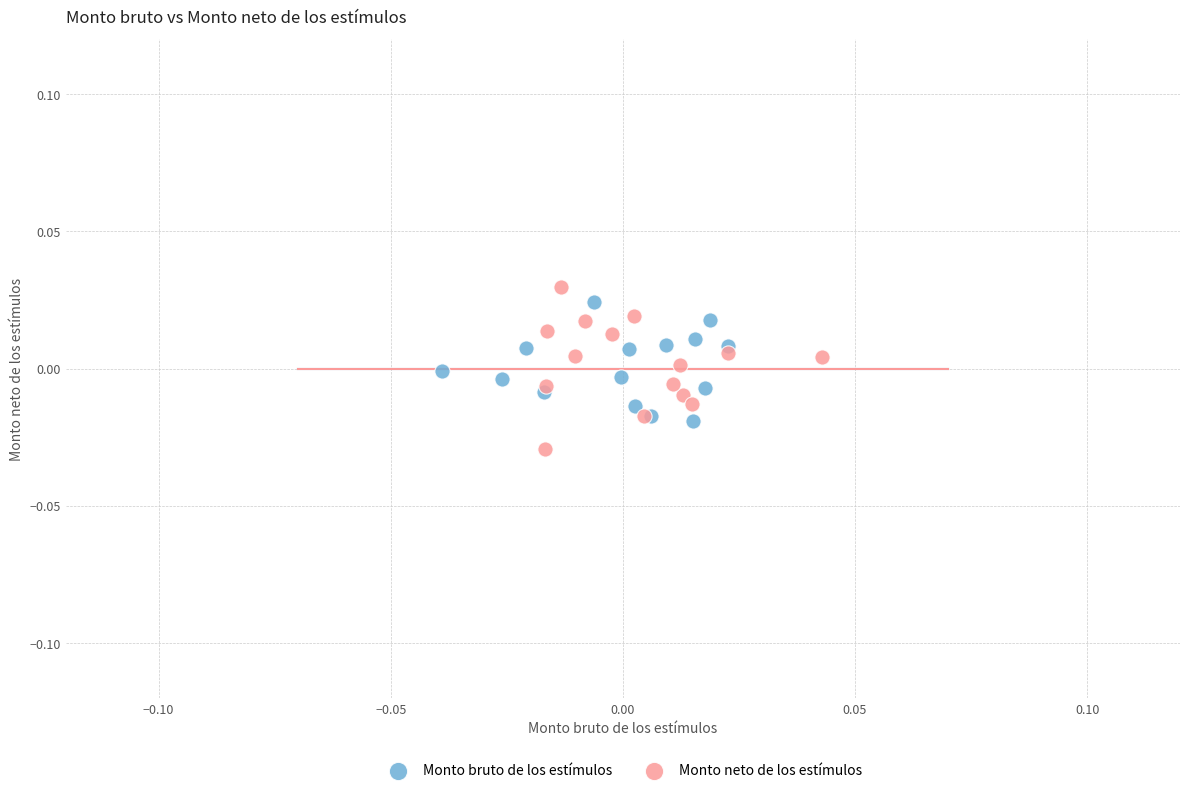

What are all the series names shown in the legend?

Monto bruto de los estímulos, Monto neto de los estímulos